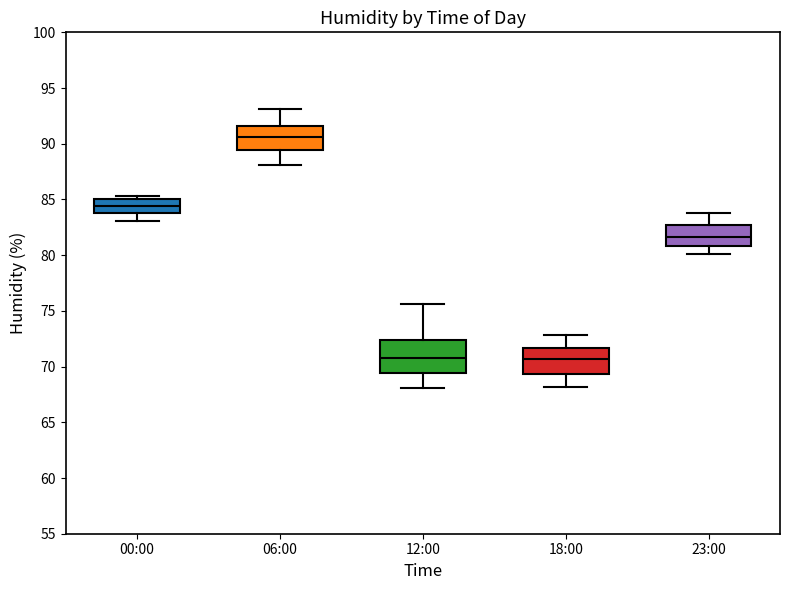

Reading left to right, read every box against the y-axis: the position of its median line, the range the box covers, and the ends of its whiskers. The values are not printed on the chart, so give them approximately, as read against the axis.

00:00: median 84.5, box 84.0 to 85.0, whiskers 83.0 to 85.5
06:00: median 90.5, box 89.5 to 91.5, whiskers 88.0 to 93.0
12:00: median 71.0, box 69.5 to 72.5, whiskers 68.0 to 75.5
18:00: median 70.5, box 69.5 to 71.5, whiskers 68.0 to 73.0
23:00: median 81.5, box 81.0 to 83.0, whiskers 80.0 to 84.0